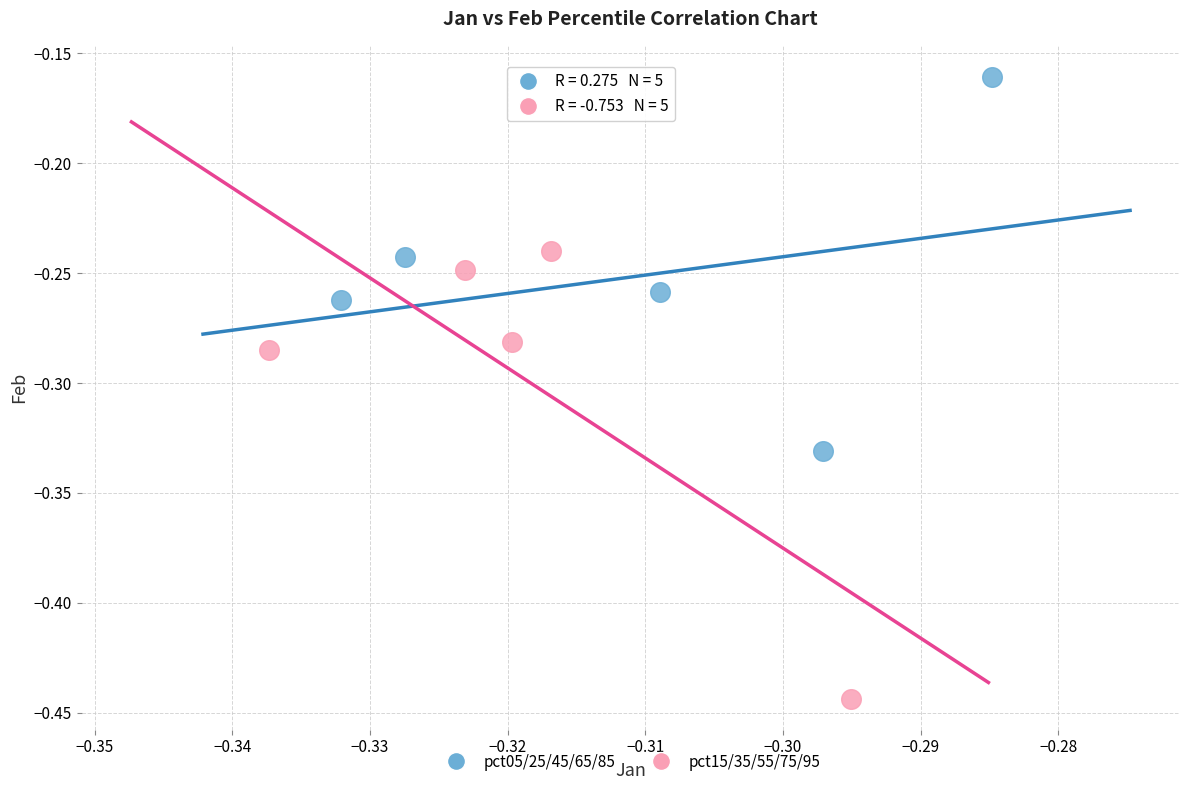

Which series has the widest spread of Y values?

pct15/35/55/75/95